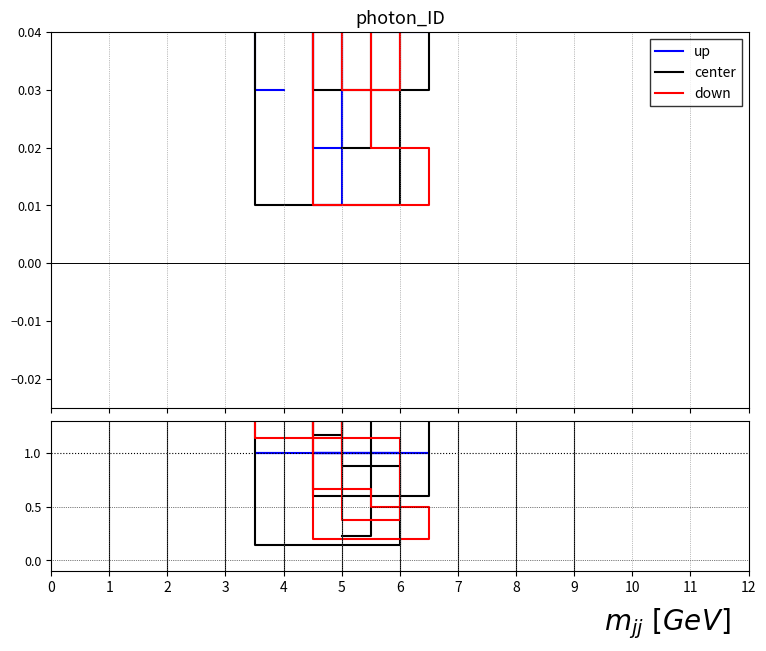

How many data points does each series have?

9